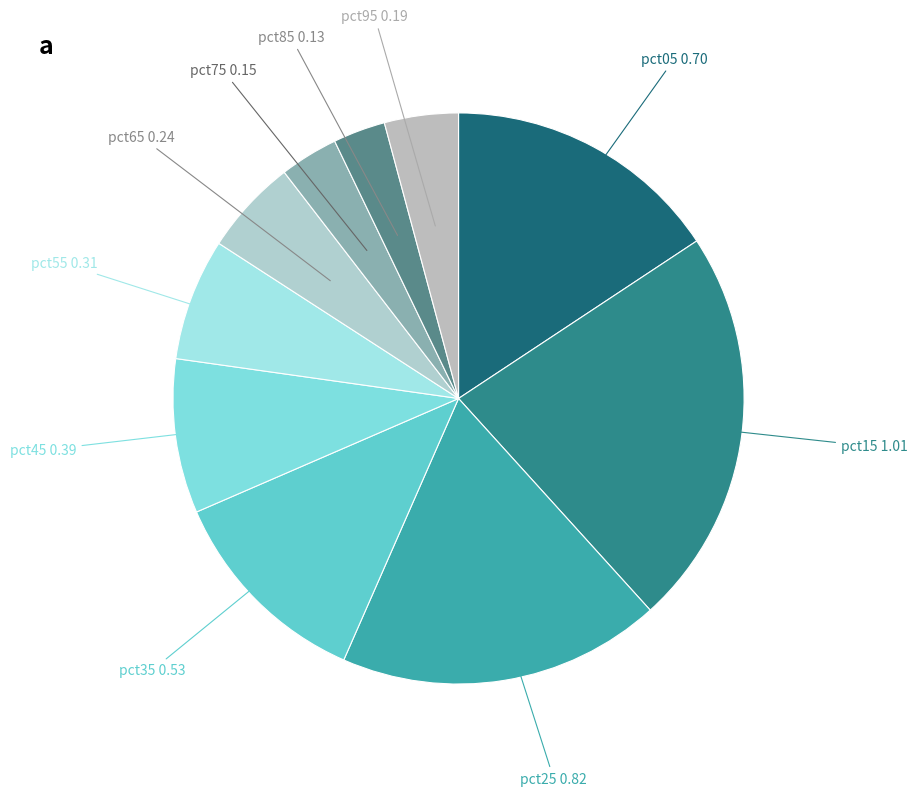

The pct75 slice represents 3% of the pie. True or false?

True